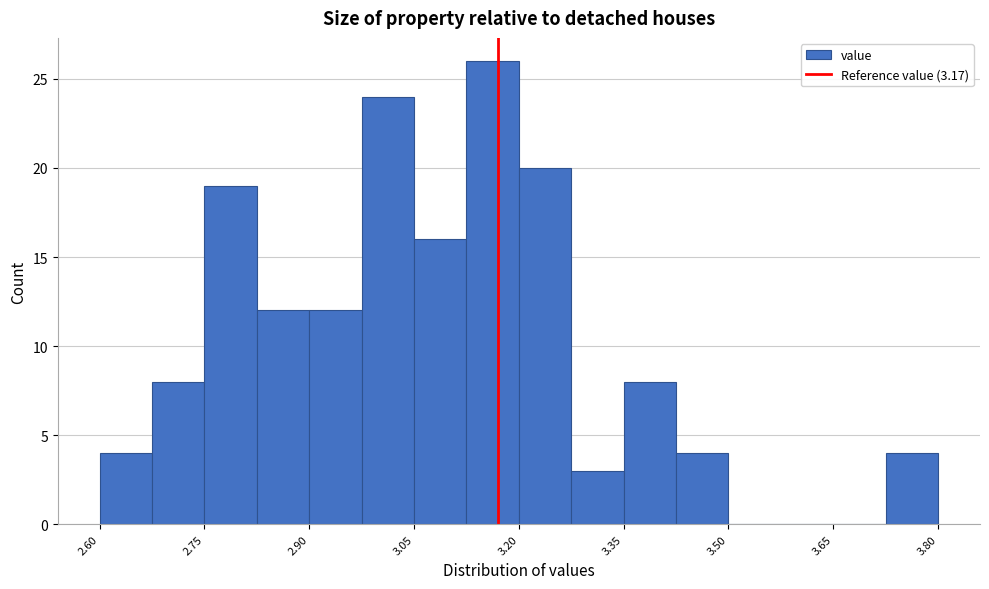

Around what value on the x-axis is the tallest bar? Give the approximate position of its centre, as read against the axis.

3.16